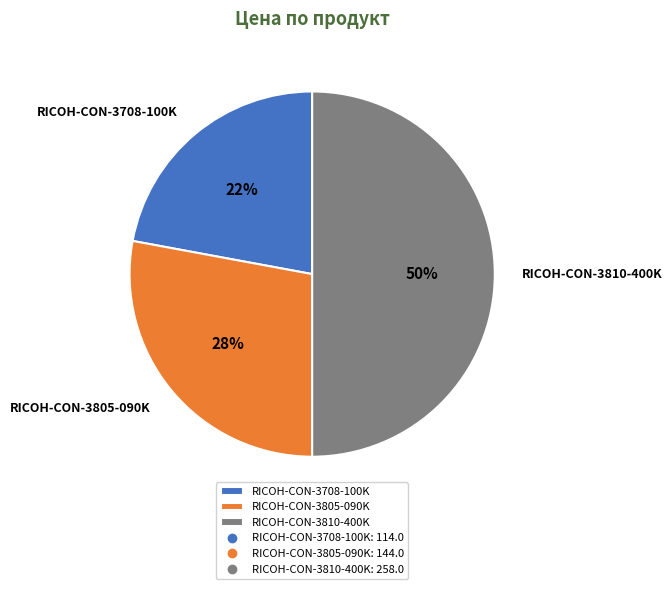

To the nearest percent, what percentage of the pie is RICOH-CON-3810-400K?

50%